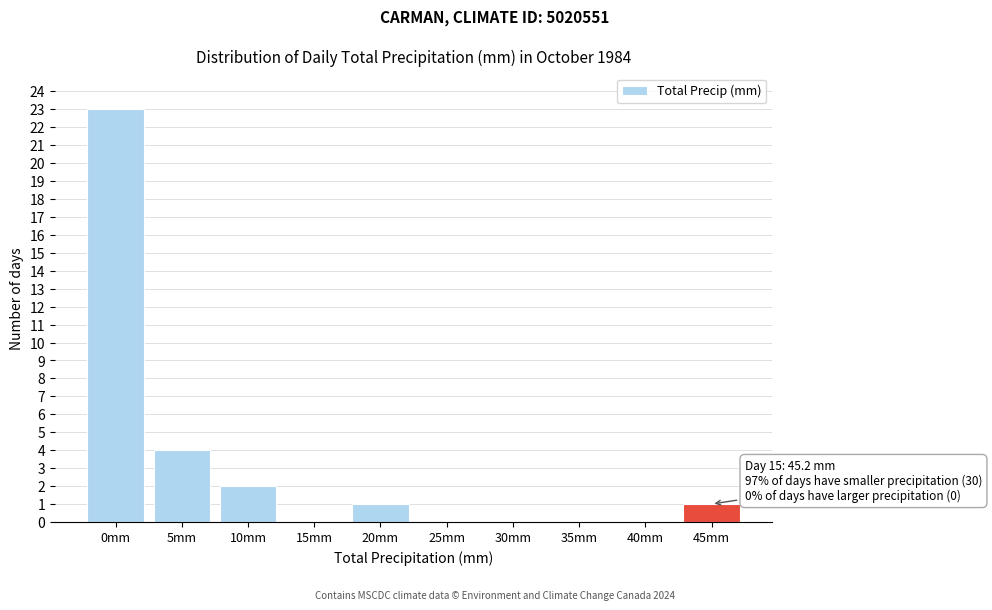

Is it true that the value at 15mm is -13?

False